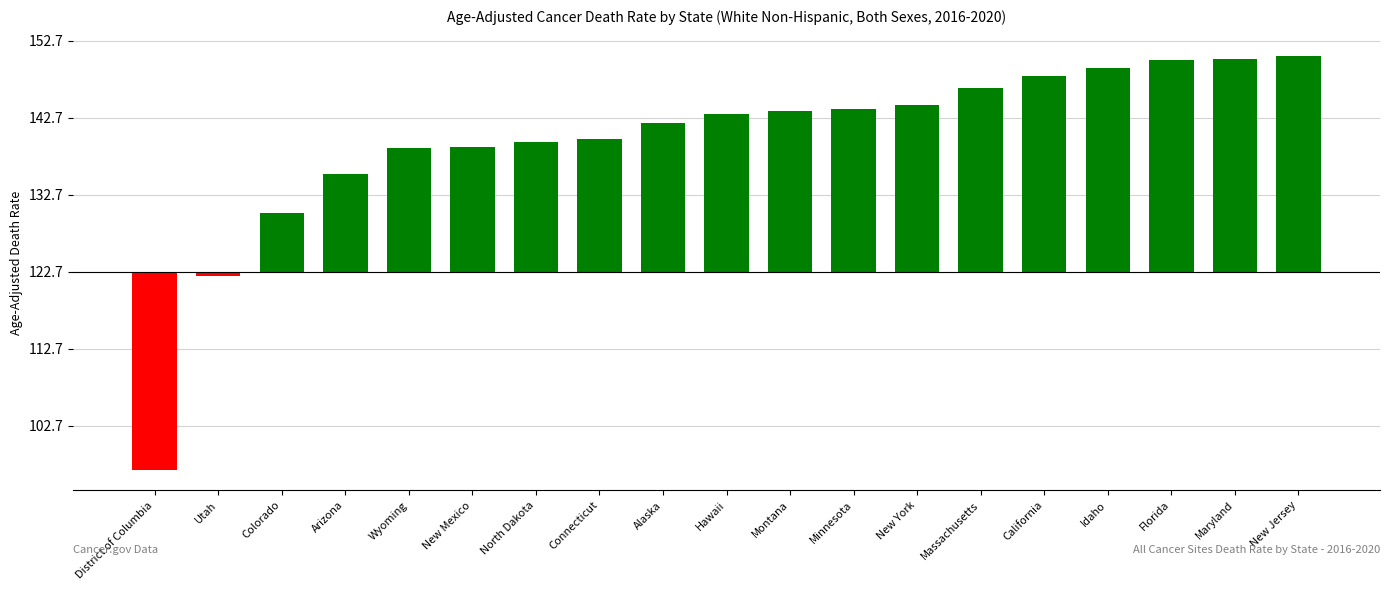

Does the chart contain any negative values?

Yes